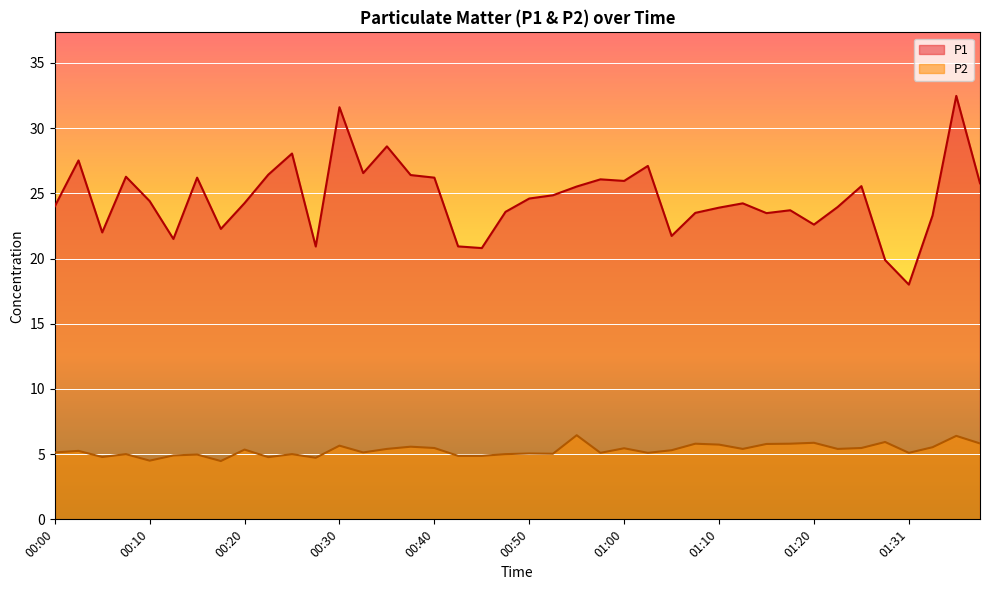

The value of P2 at 01:05 is 5.3. True or false?

True